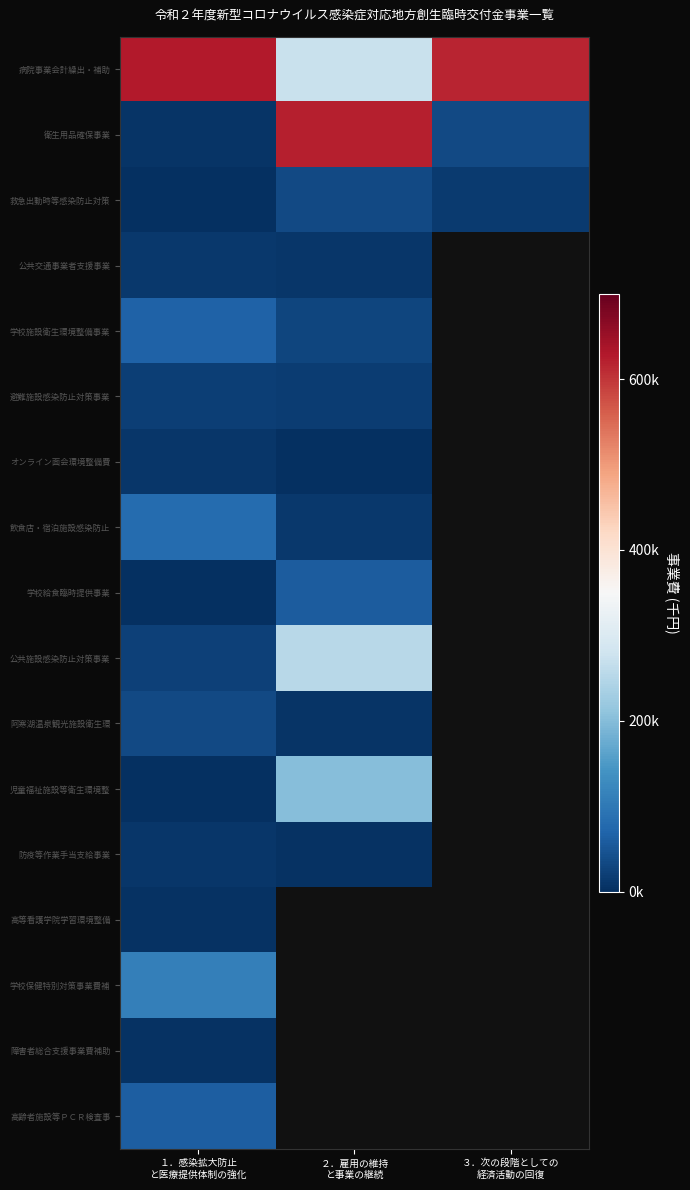

What is the smallest value displayed?

785.0